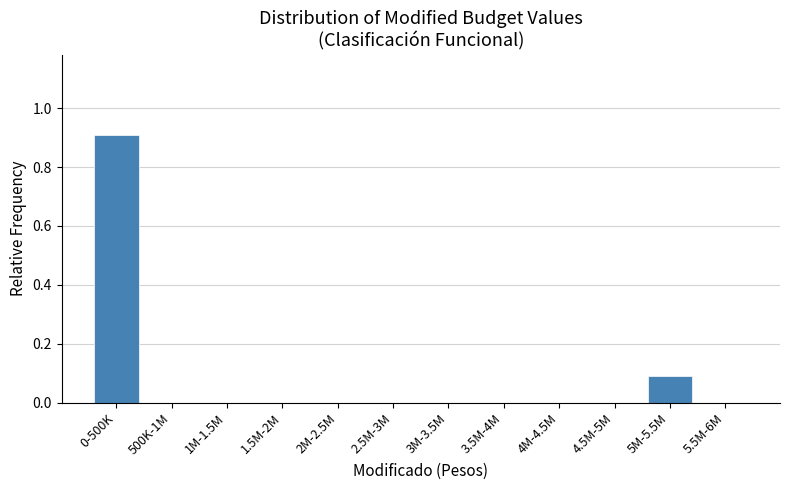

Reading left to right, what are all the values shown in this chart?

0-500K=0.9	500K-1M=0.0	1M-1.5M=0.0	1.5M-2M=0.0	2M-2.5M=0.0	2.5M-3M=0.0	3M-3.5M=0.0	3.5M-4M=0.0	4M-4.5M=0.0	4.5M-5M=0.0	5M-5.5M=0.1	5.5M-6M=0.0